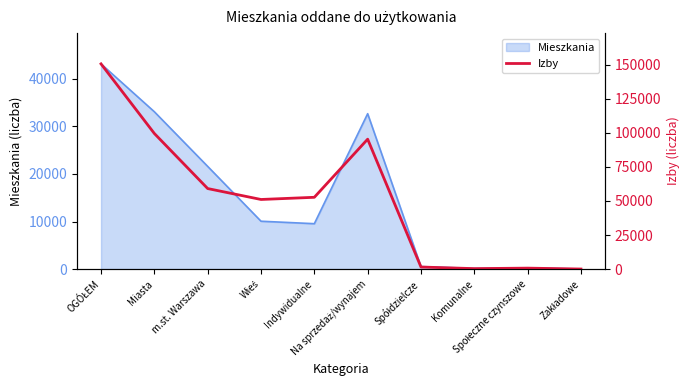

Which label corresponds to the smallest value in the chart?

Zakładowe